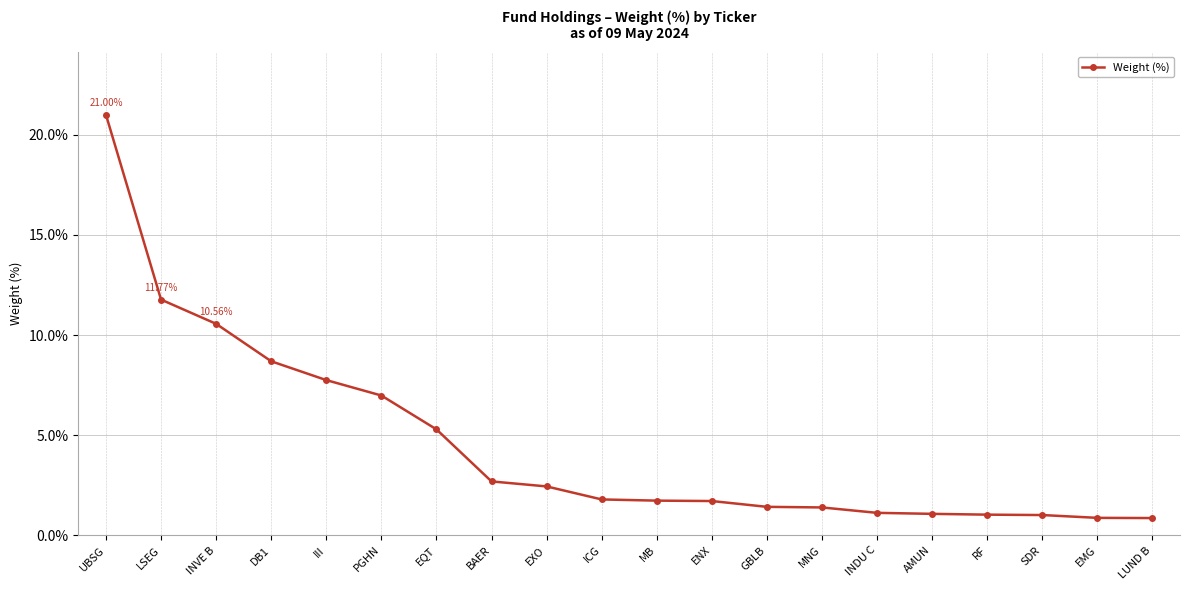

What is the greatest value displayed?

21.0